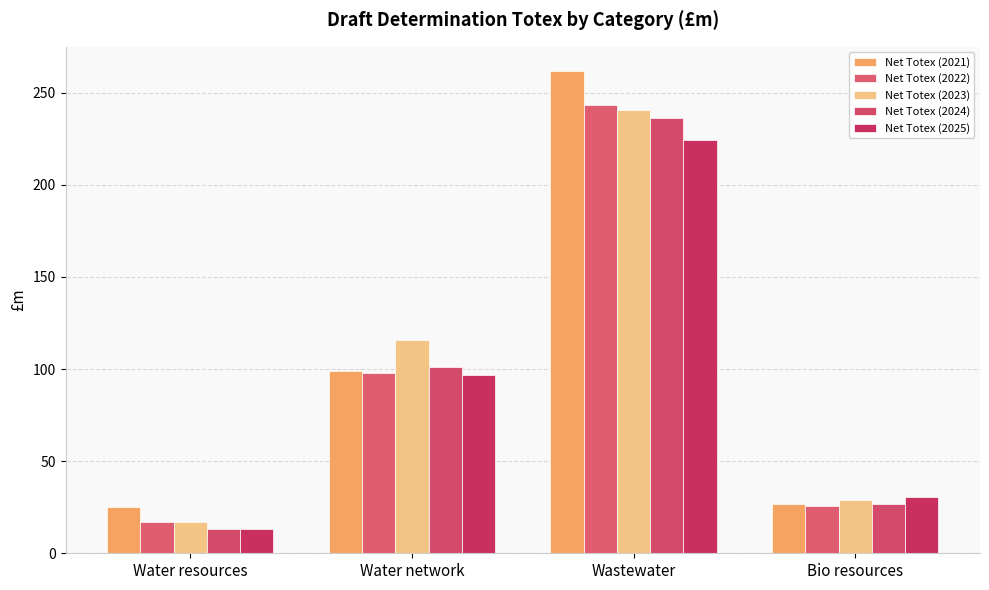

What is the sum of the Net Totex (2021) values at Water resources and Water network?

123.8